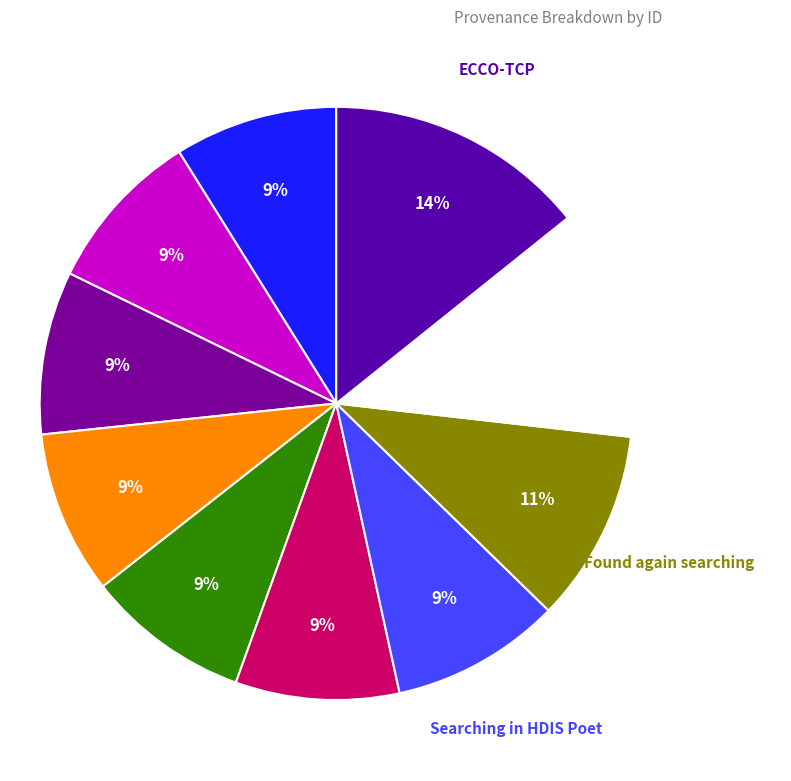

To the nearest percent, what is the difference between the largest and smallest slice percentages?

5%